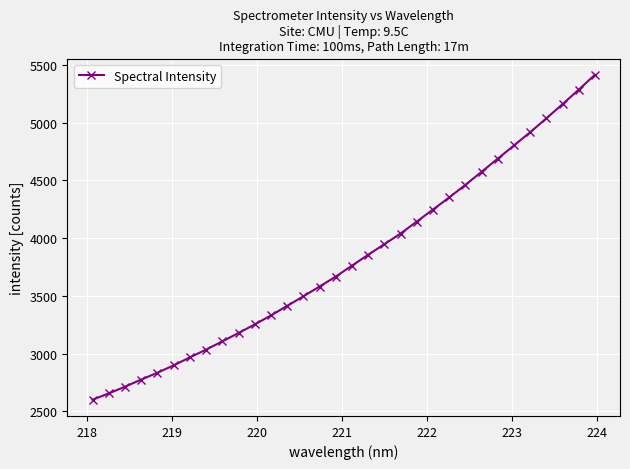

Is this an area chart (filled region under the line)?

No